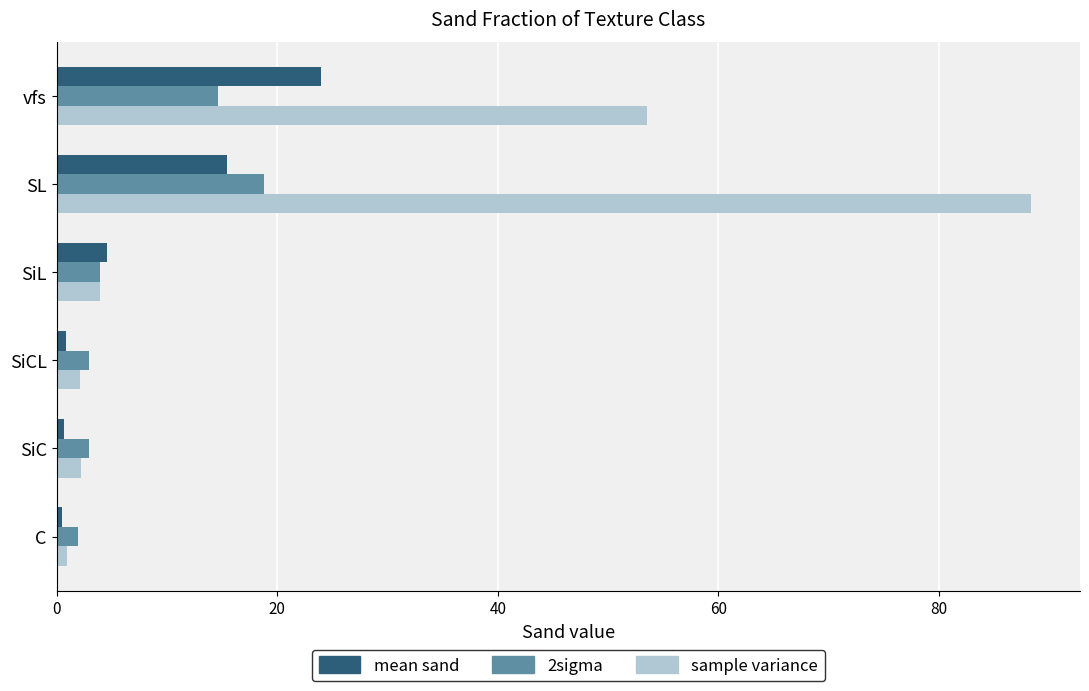

What is the sum of all sample variance values?

151.0